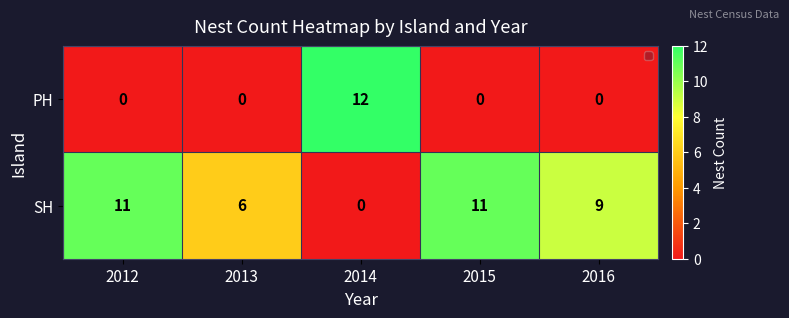

List the series in order of their overall mean, highest first.

SH, PH